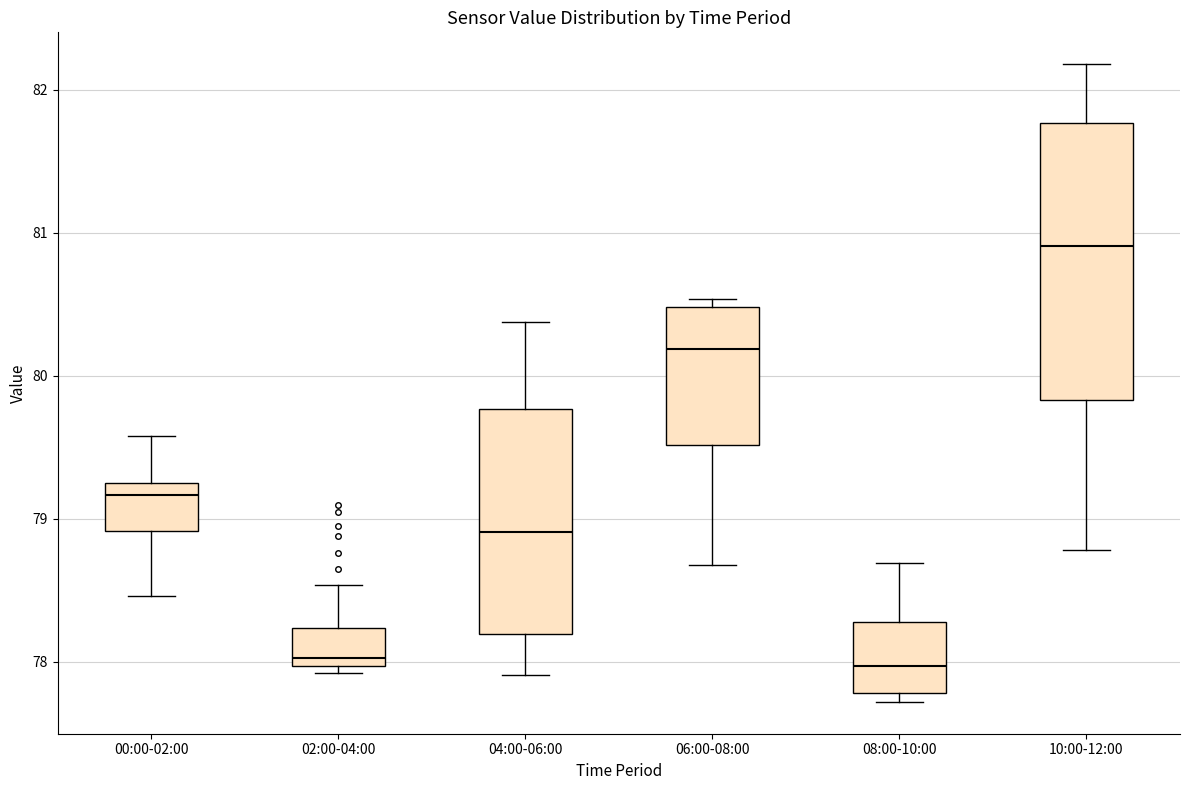

Where does the lower whisker of the box for 04:00-06:00 end on the y-axis? The values are not printed on the chart, so give them approximately, as read against the axis.

77.9